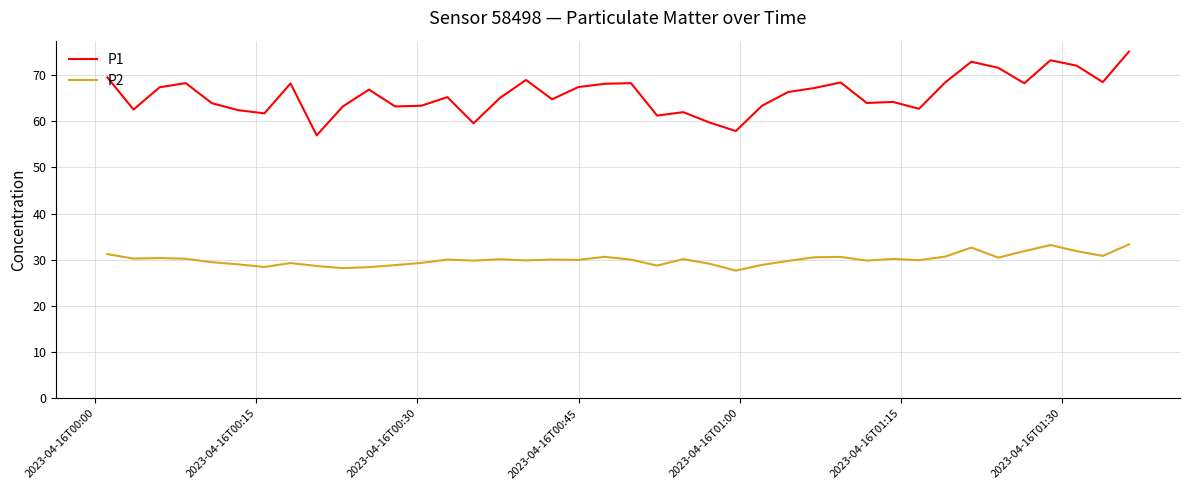

Which series has the largest total across all categories?

P1